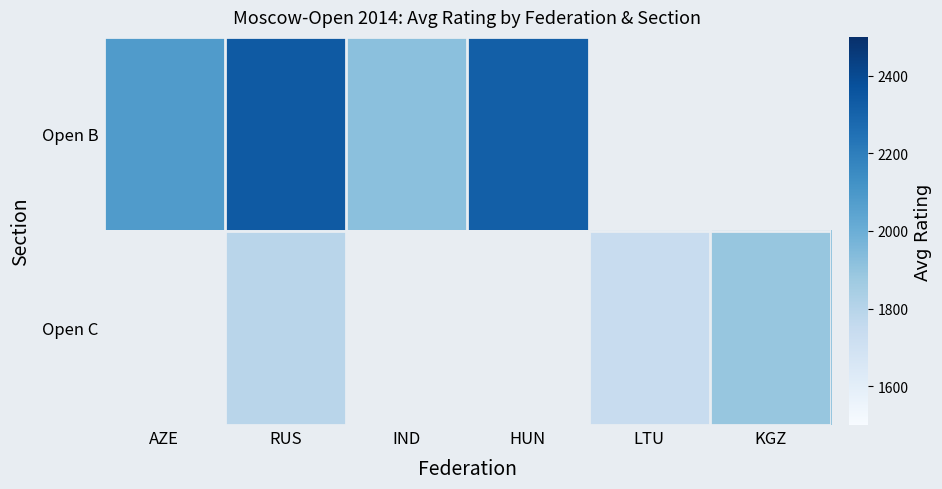

What is the difference between the maximum and minimum values in the Open B series?

418.0